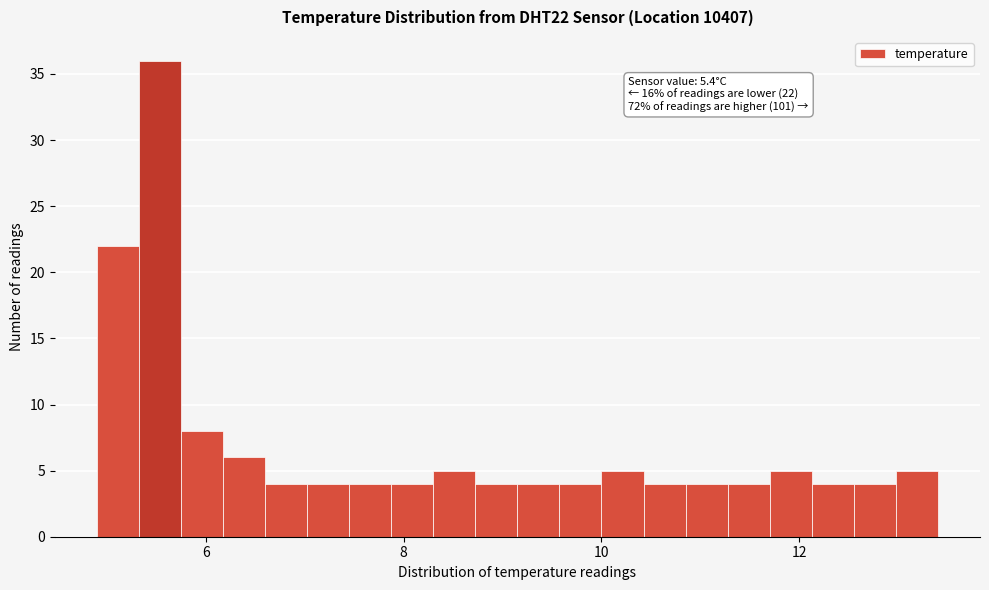

Around what value on the x-axis is the tallest bar? Give the approximate position of its centre, as read against the axis.

5.6